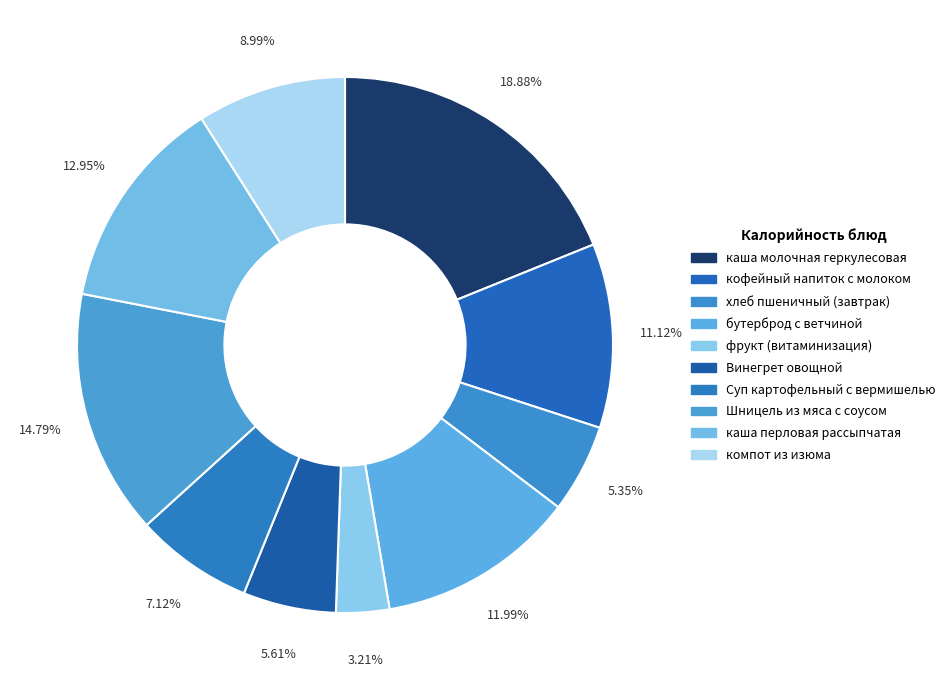

To the nearest percent, what is the average slice percentage?

10%